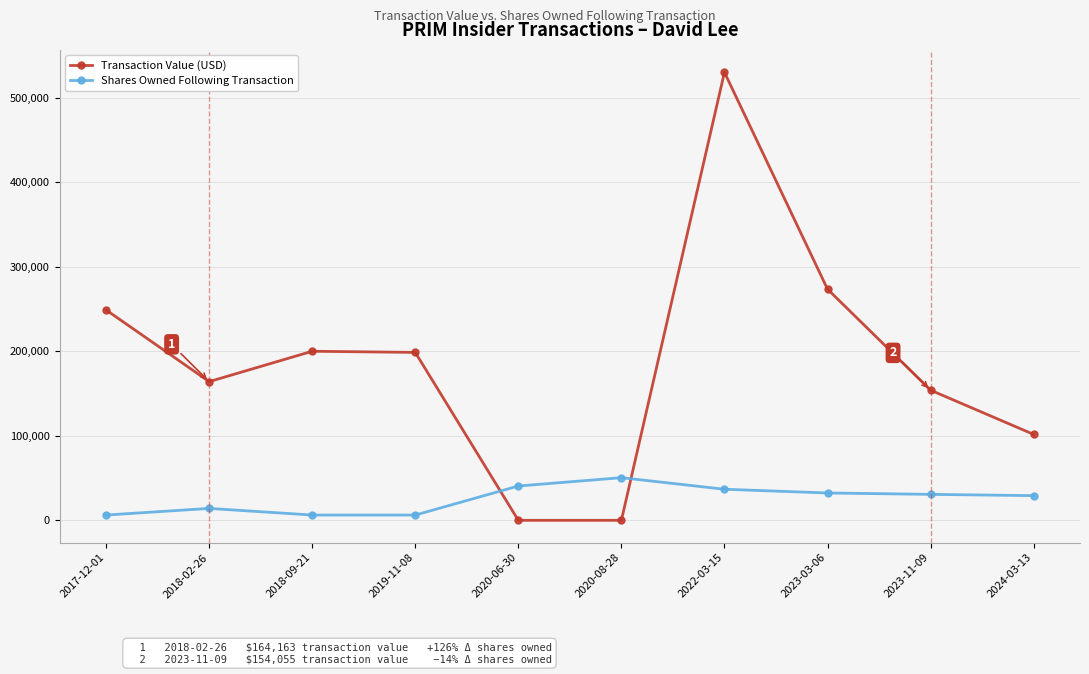

How many series are shown in this chart?

2